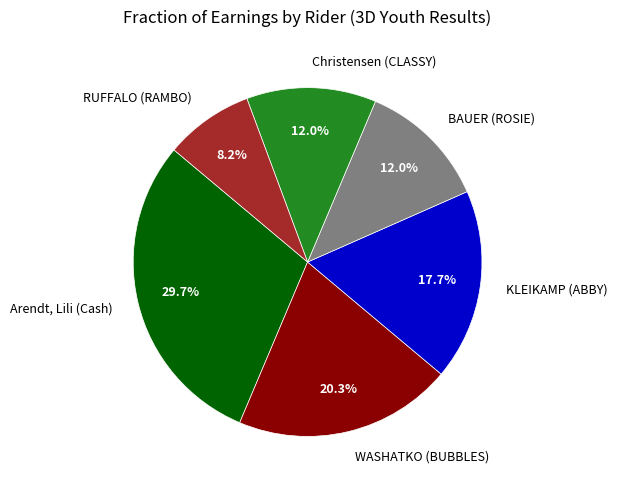

Is the sum of RUFFALO (RAMBO) and Arendt, Lili (Cash) greater than half?

No